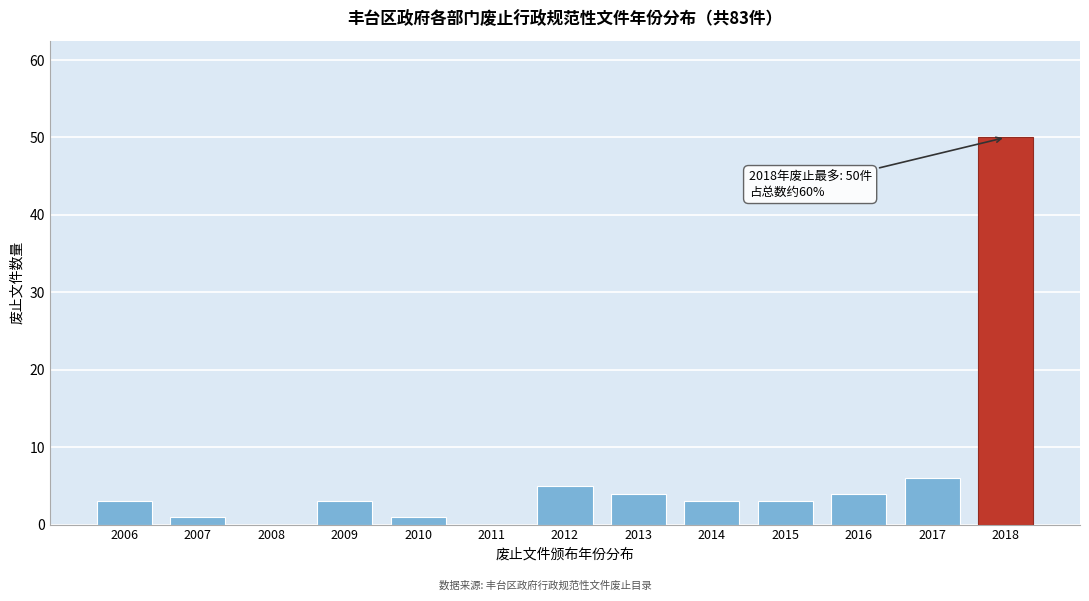

Reading right to left, list all the values displayed in this chart.

2018=50	2017=6	2016=4	2015=3	2014=3	2013=4	2012=5	2011=0	2010=1	2009=3	2008=0	2007=1	2006=3